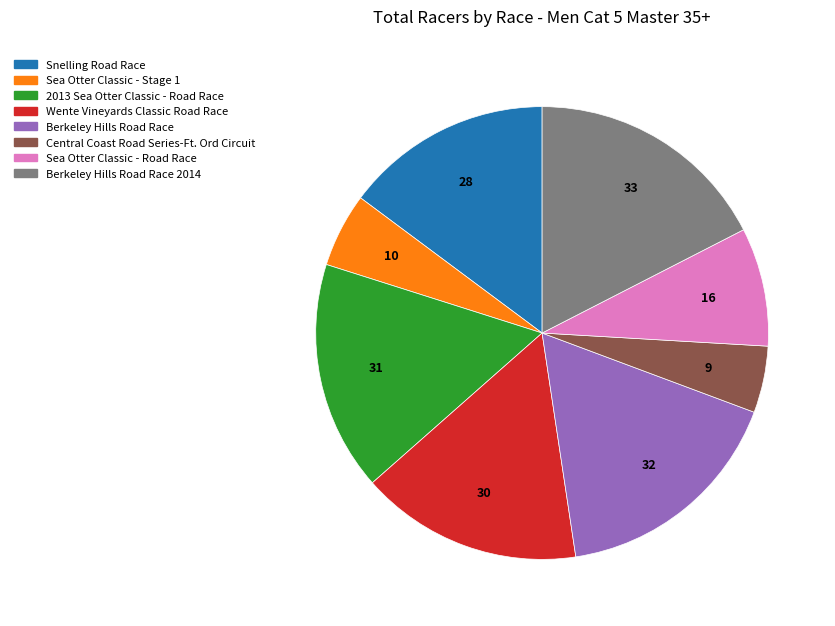

Does any single category account for the majority?

No